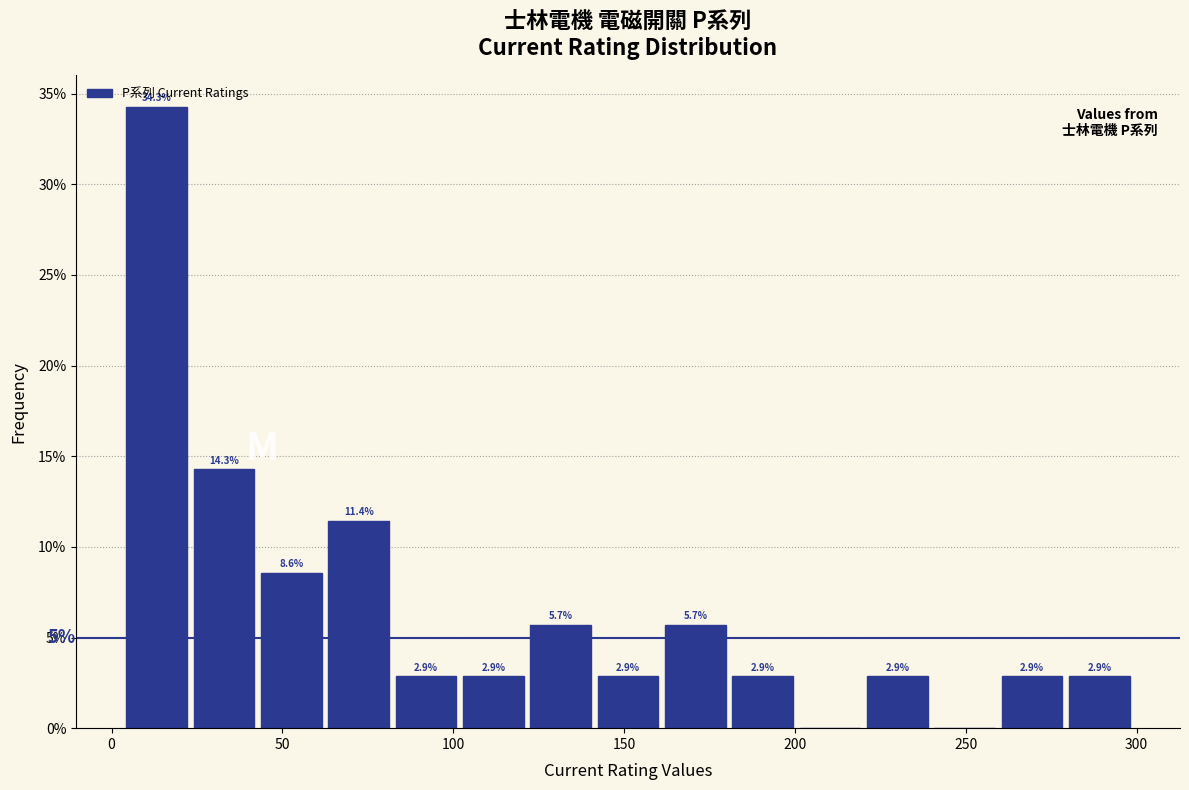

Read against the x-axis, roughly where is the centre of the tallest bar?

15